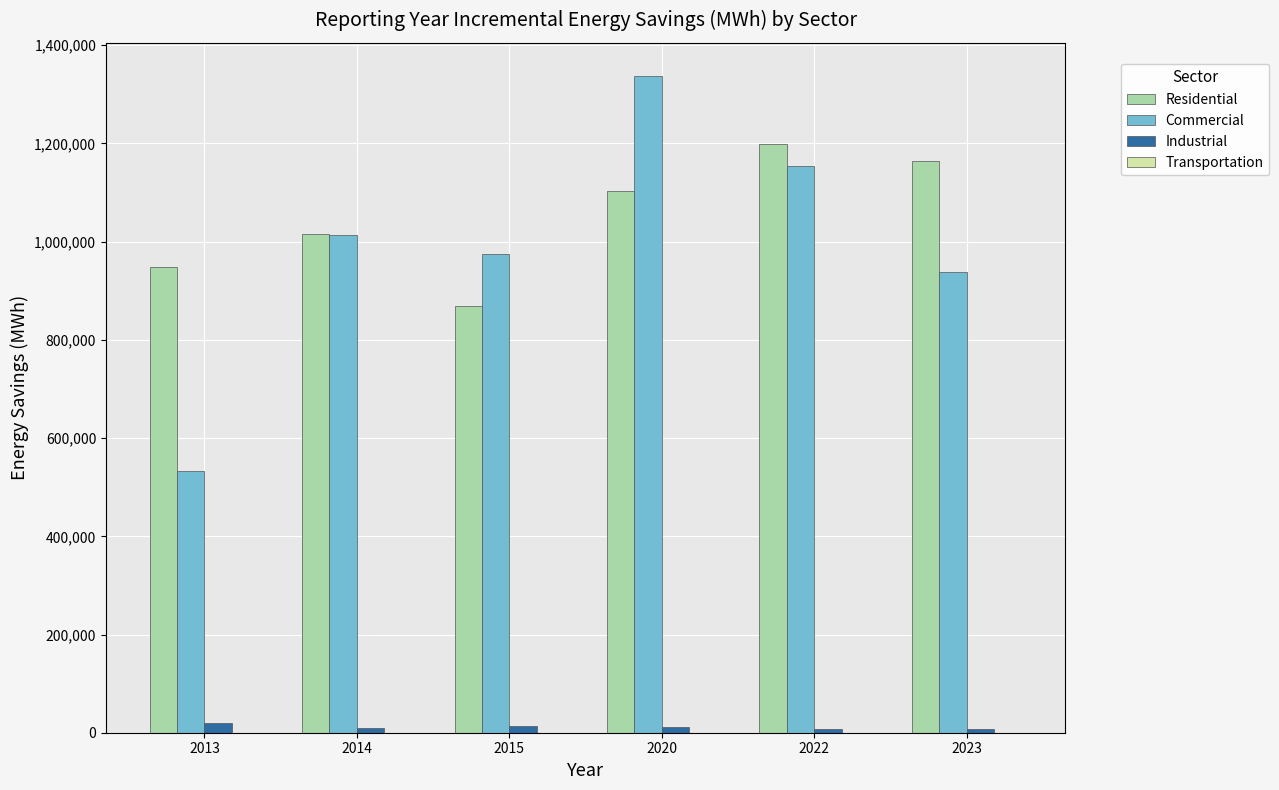

What is the spread (max minus min) of values at 2020?

1326246